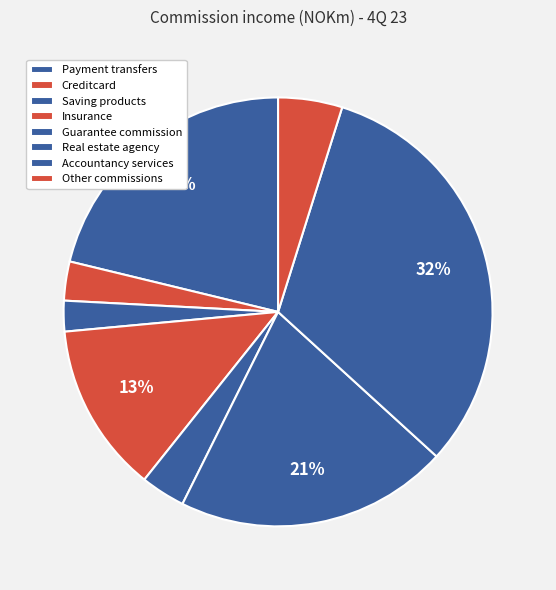

Count the number of slices in the pie.

8